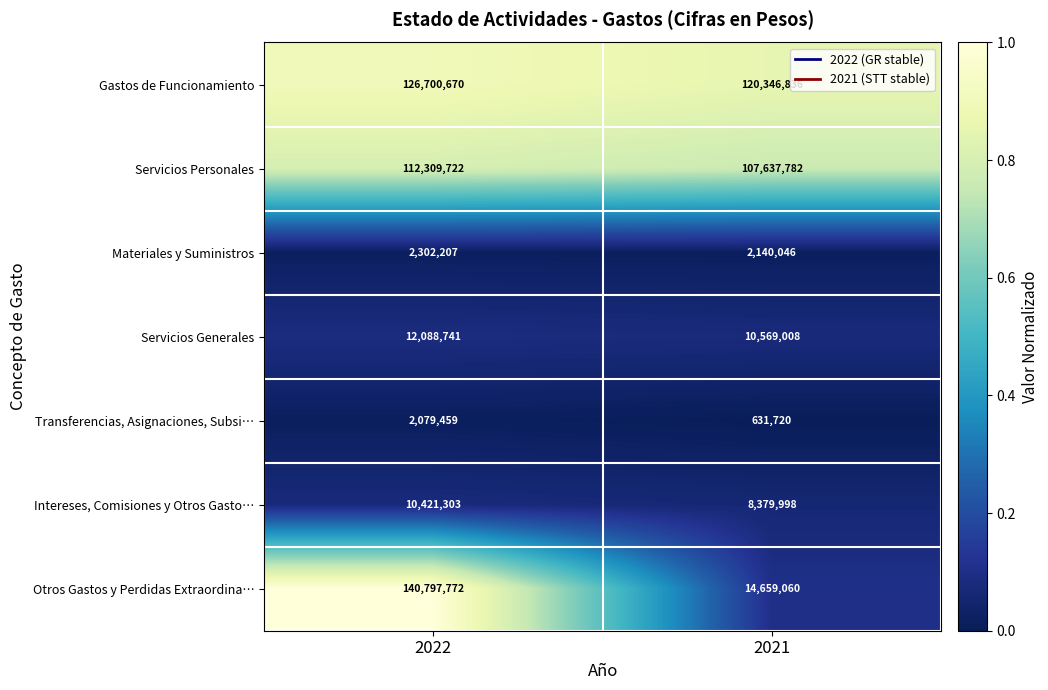

Rank the series at 2022 from lowest to highest value.

Transferencias, Asignaciones, Subsi…, Materiales y Suministros, Intereses, Comisiones y Otros Gasto…, Servicios Generales, Servicios Personales, Gastos de Funcionamiento, Otros Gastos y Perdidas Extraordina…